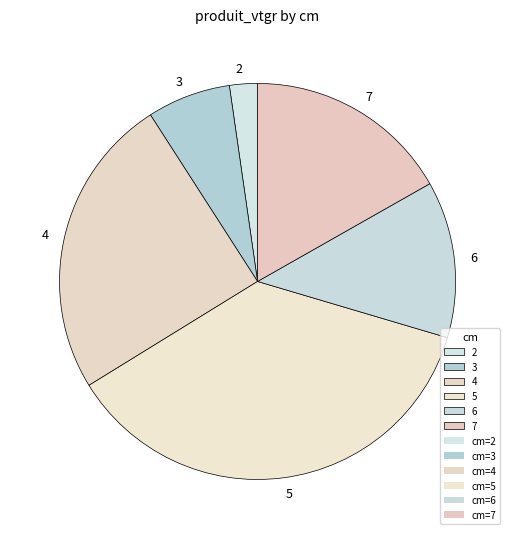

Which category has the biggest portion of the pie?

5